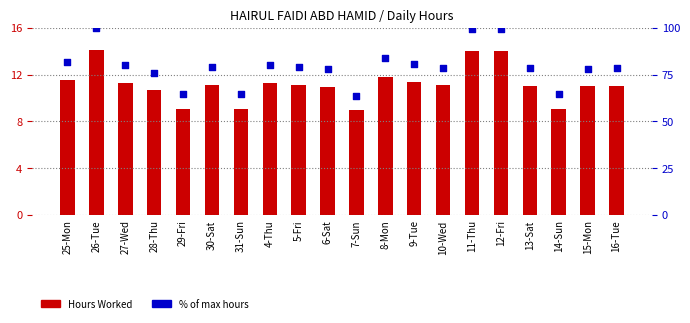

At which category is the sum across all series the highest?

26-Tue